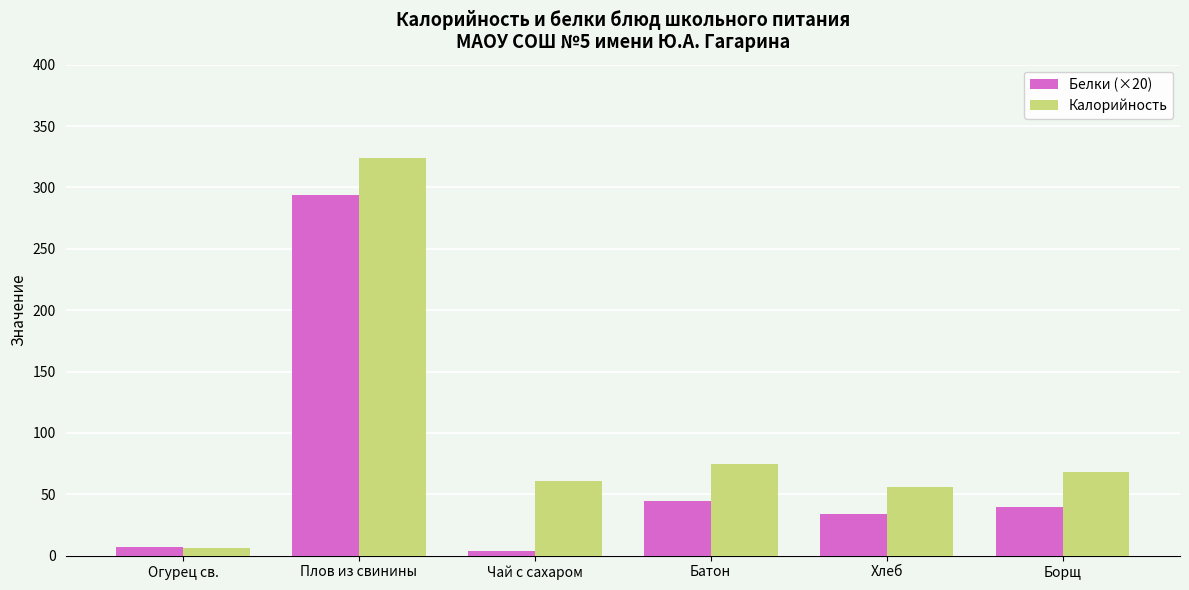

Reading left to right, what are all the values shown in this chart?

Белки (×20): Огурец св.=6.8	Плов из свинины=294.0	Чай с сахаром=4.0	Батон=45.0	Хлеб=34.0	Борщ=40.0
Калорийность: Огурец св.=6.0	Плов из свинины=324.0	Чай с сахаром=61.0	Батон=75.0	Хлеб=56.0	Борщ=68.0